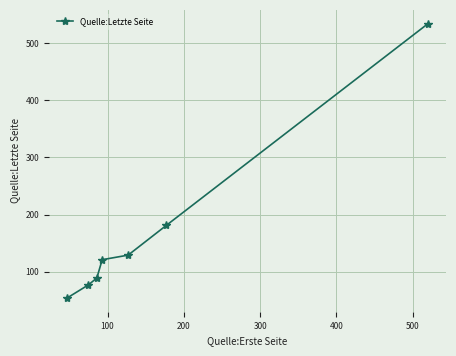

Does the chart have visible grid lines?

Yes